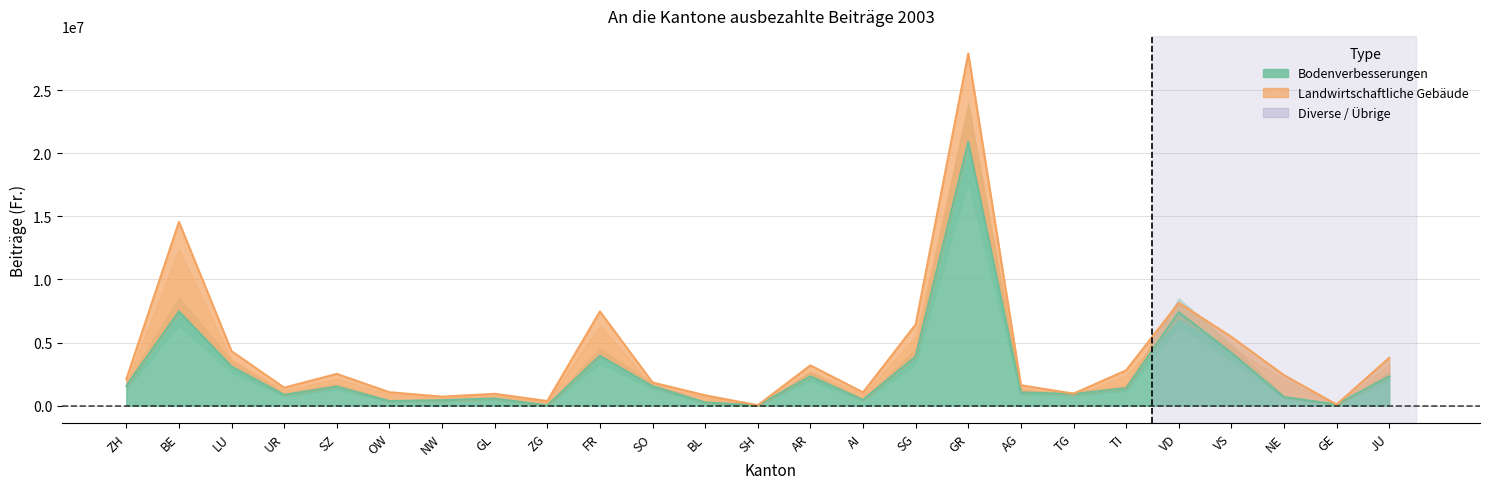

Reading right to left, what are all the values shown in this chart?

2320303	87000	676142	4182079	7406937	1373553	923054	1042641	20899053	3889508	458163	2323406	11250	252134	1533967	3953518	16900	562989	428756	361800	1502241	854800	3093827	7468424	1555443